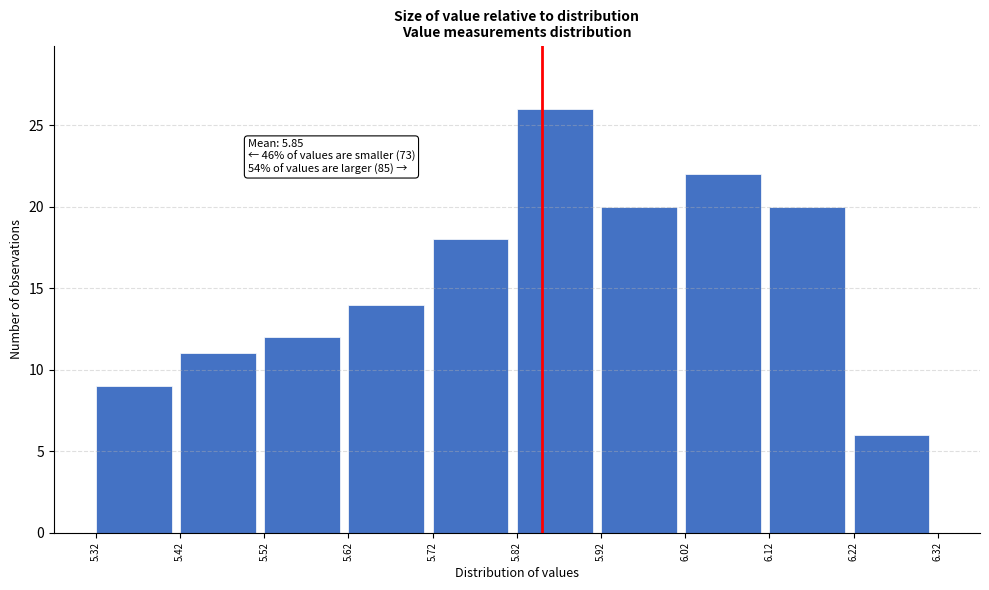

Over which range of the x-axis is the bar tallest?

5.82 to 5.92